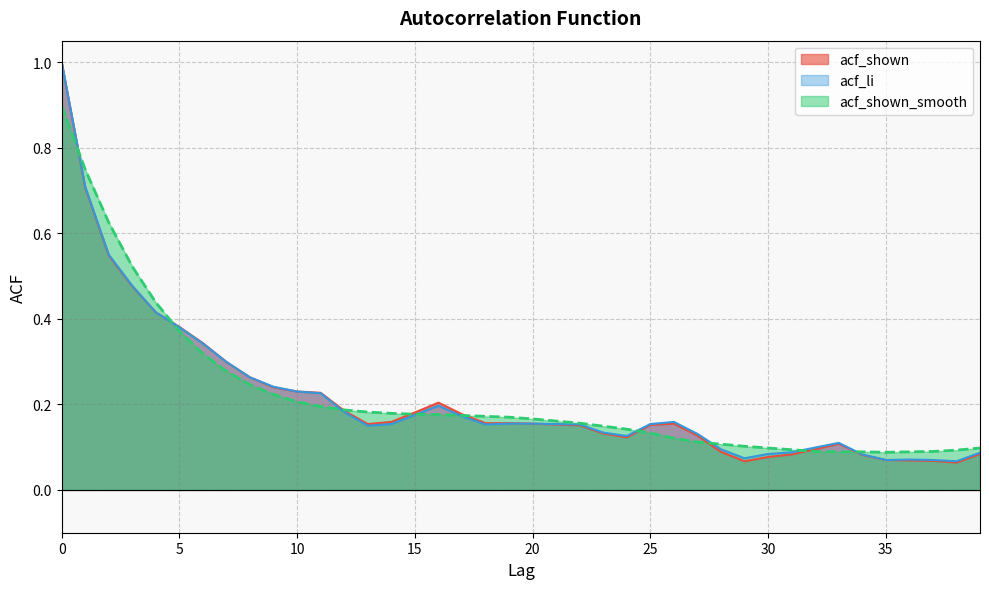

What is the minimum value shown in the chart?

0.1